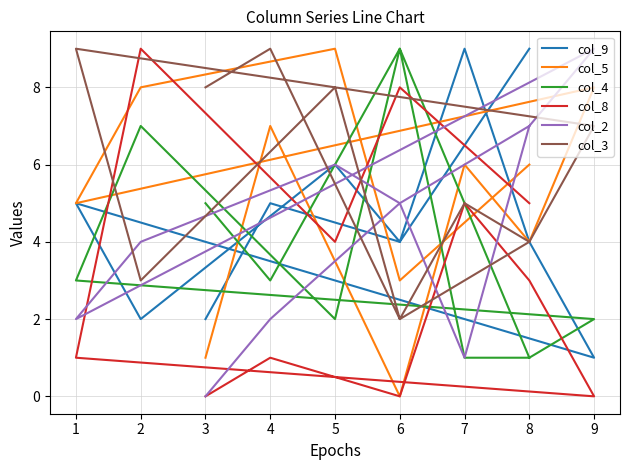

What is the total value across all series at 6?

20